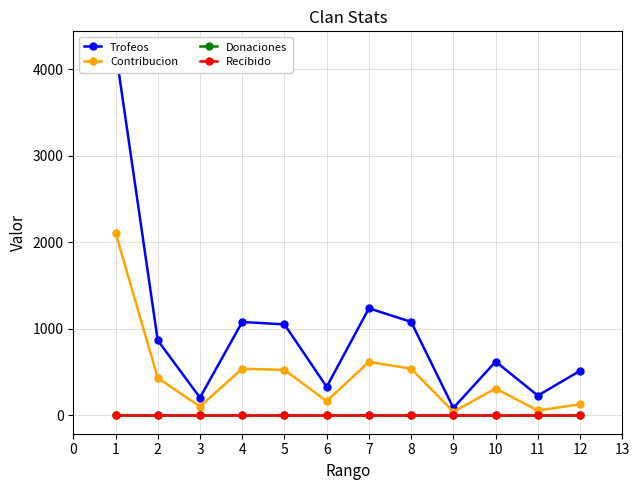

Which series has the widest spread of values?

Trofeos